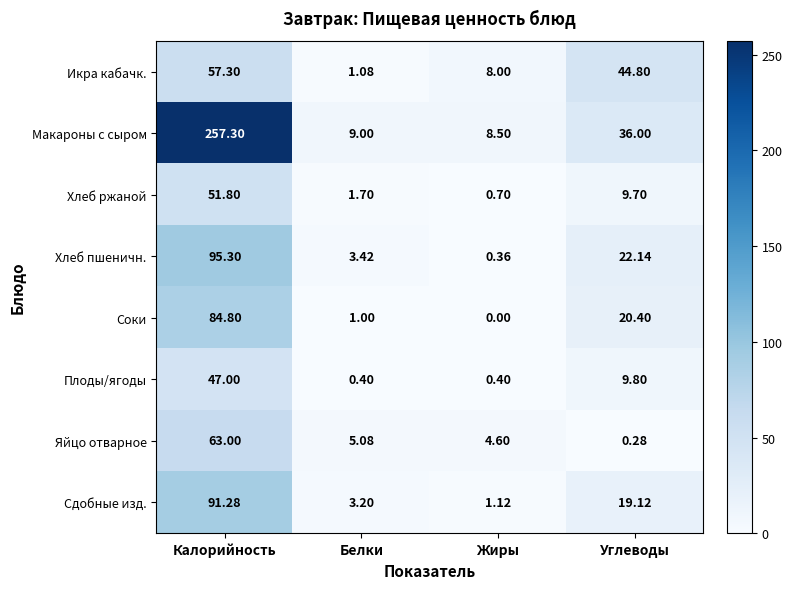

List the series in order of their peak value, lowest first.

Плоды/ягоды, Хлеб ржаной, Икра кабачк., Яйцо отварное, Соки, Сдобные изд., Хлеб пшеничн., Макароны с сыром